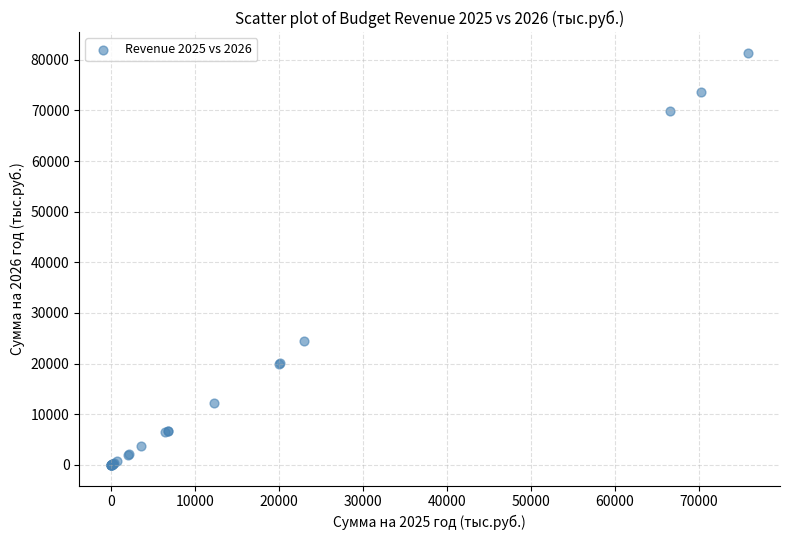

What Y value in the scatter plot is closest to 40702?

24529.2